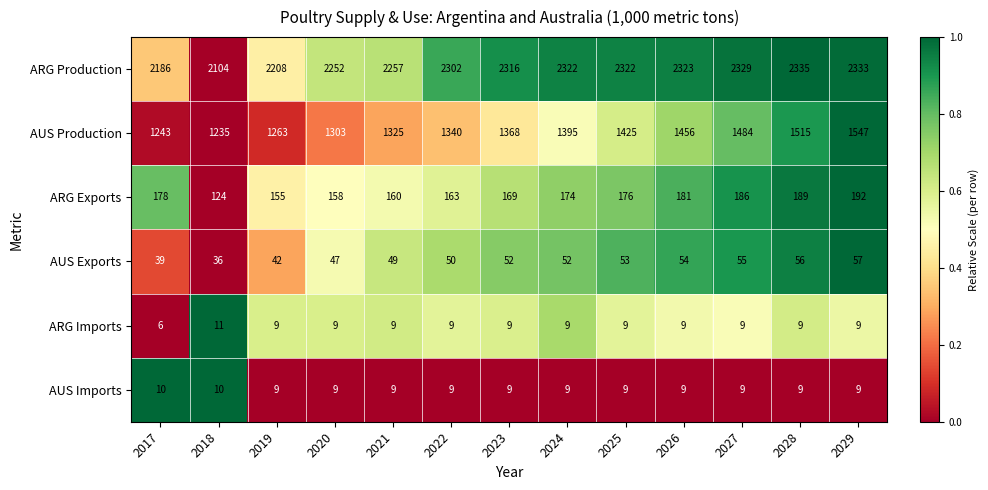

The value of ARG Exports at 2020 is 55. True or false?

False